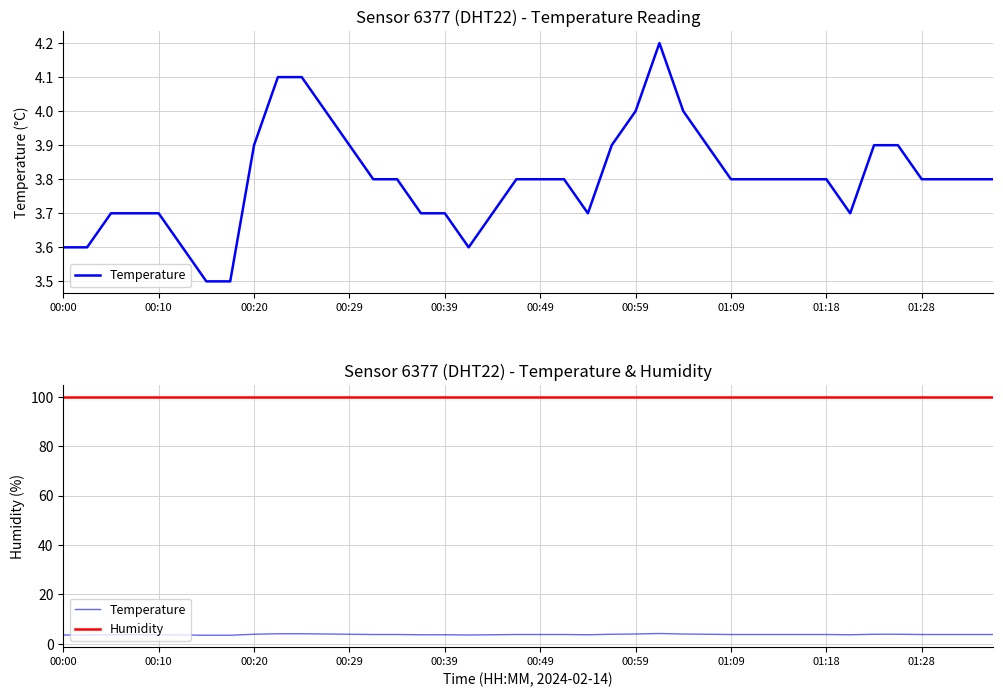

At which category is the sum across all series the highest?

25